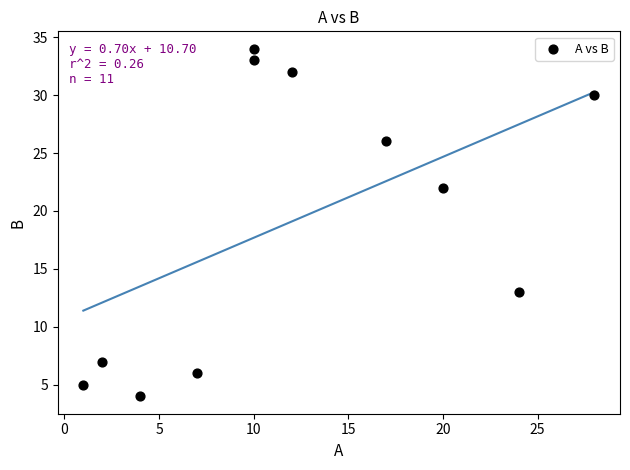

What Y value in the scatter plot is closest to 19?

22